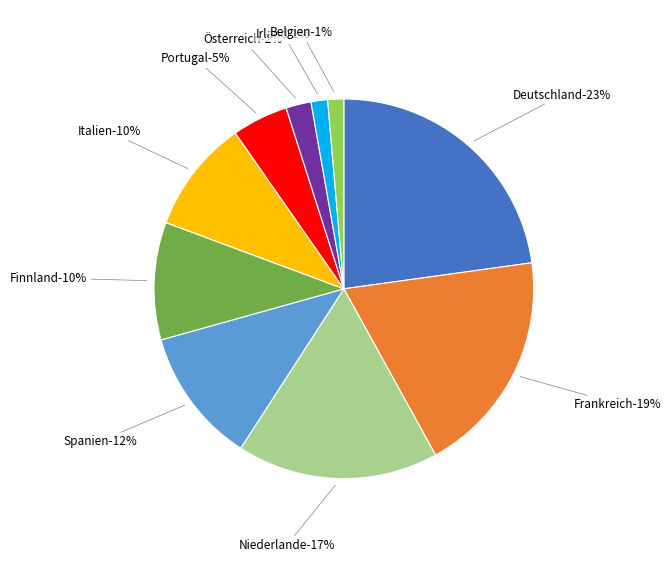

Count the number of slices in the pie.

10